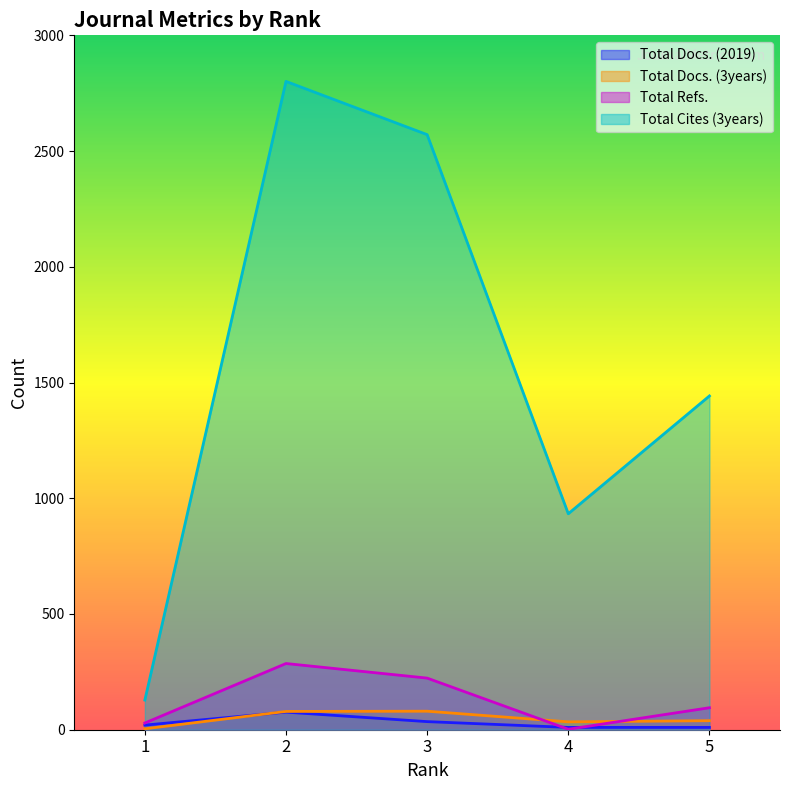

The value of Total Docs. (3years) at 2 is 33. True or false?

False